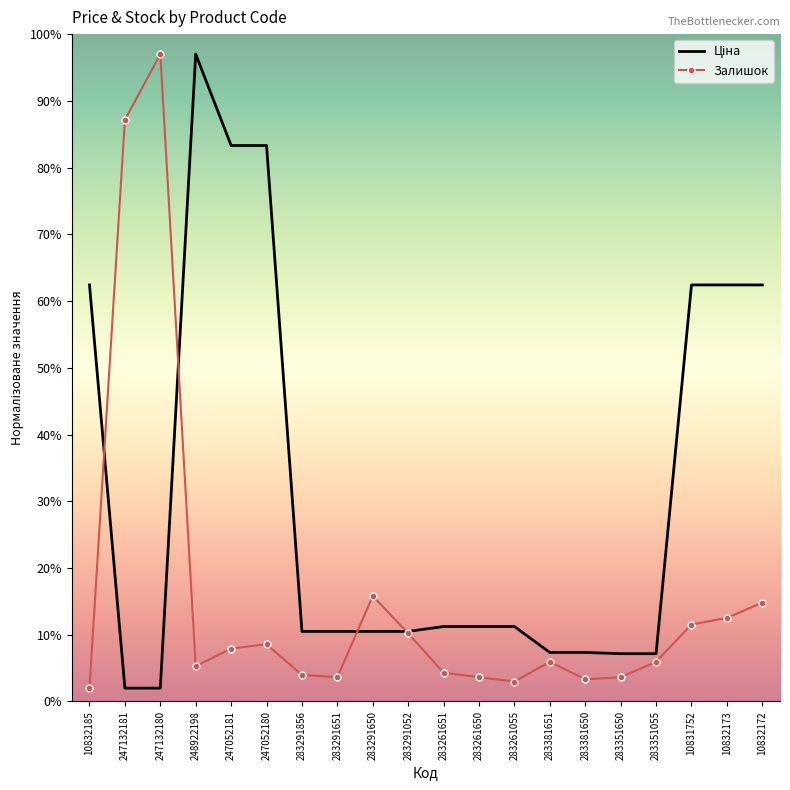

At which label does Залишок reach its peak?

247132180